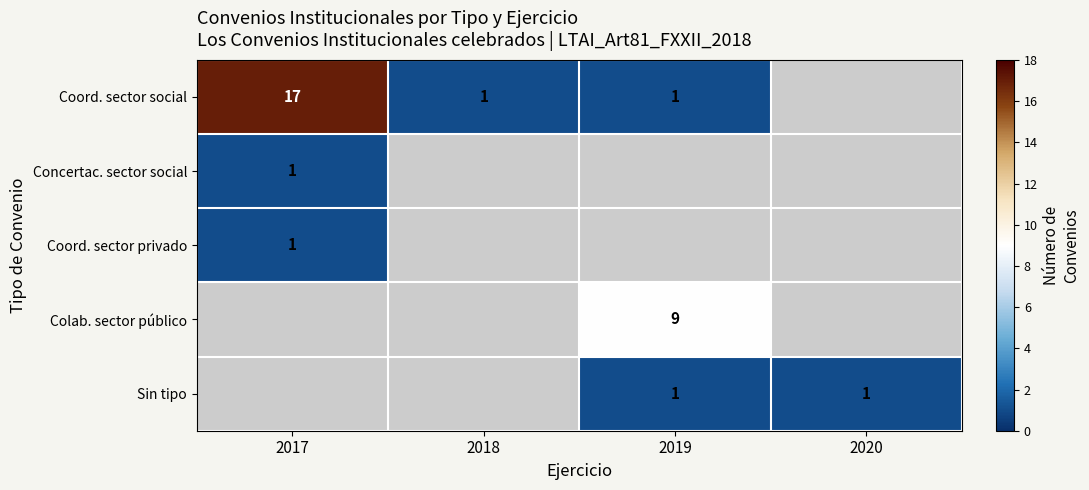

What is the maximum value shown in the chart?

17.0